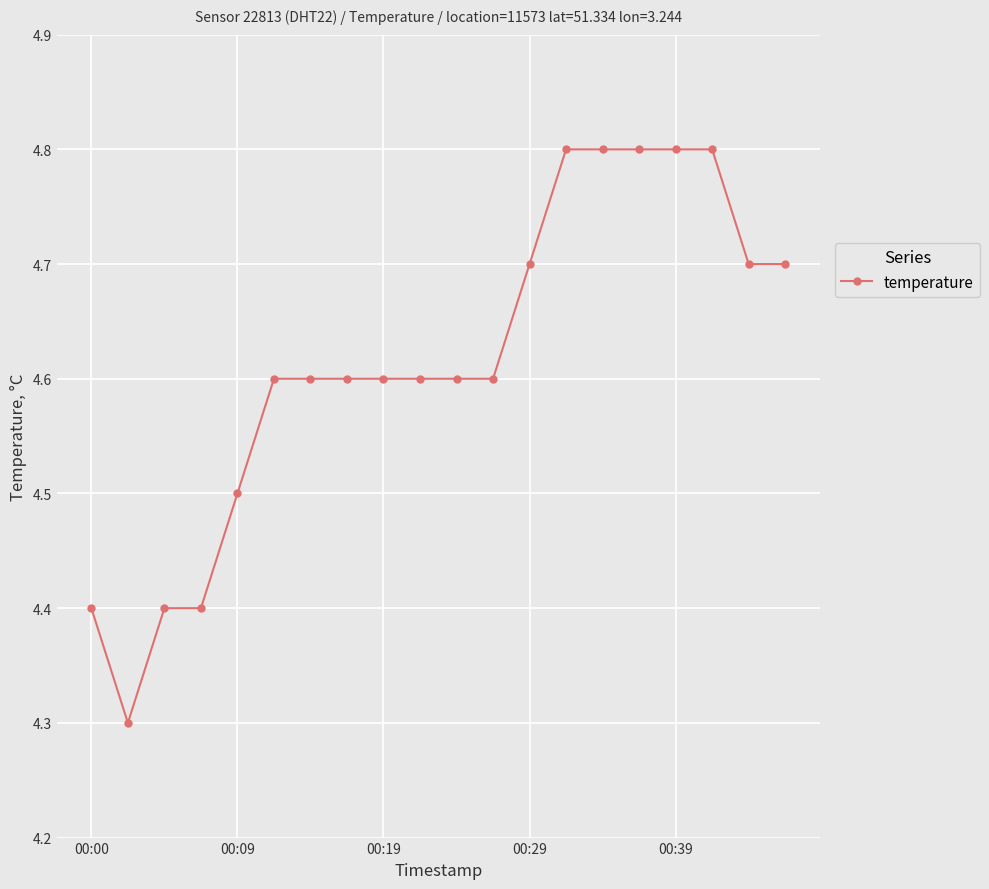

What is the value of the 16th point from the left?

4.8